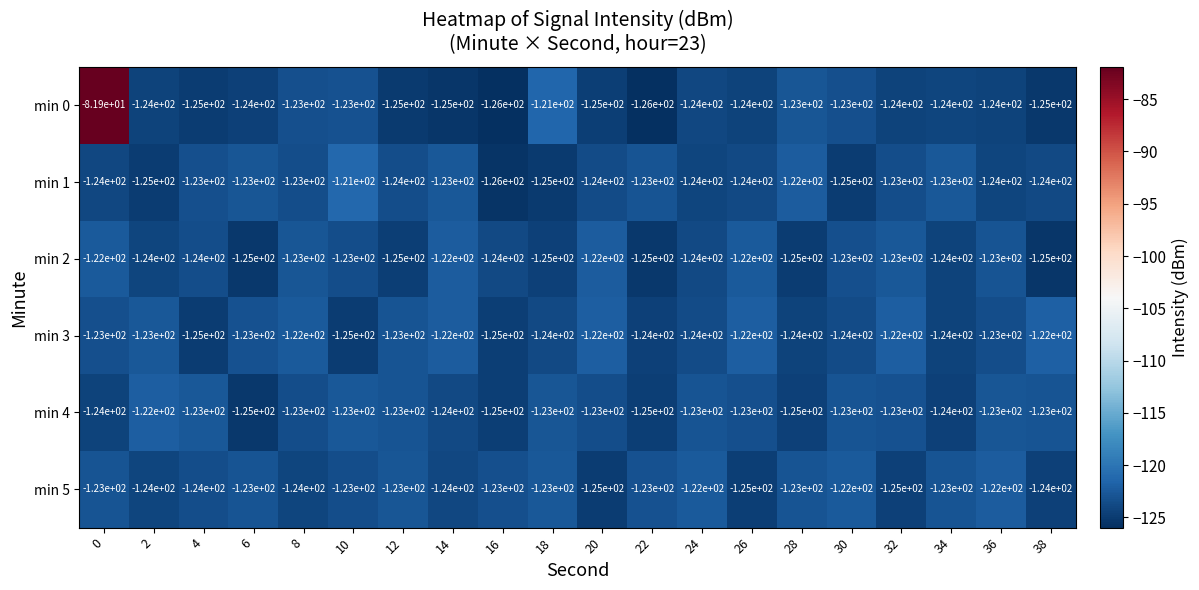

What is the greatest value displayed?

-81.9